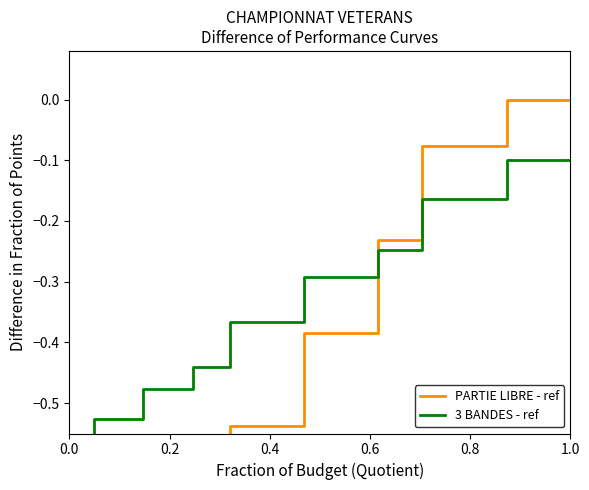

Which series has the largest range (max minus min)?

PARTIE LIBRE - ref